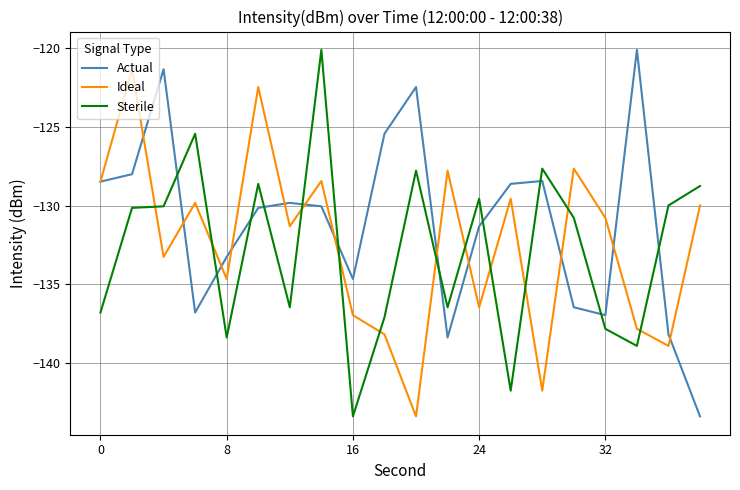

What is the lowest value of the Sterile series?

-143.4